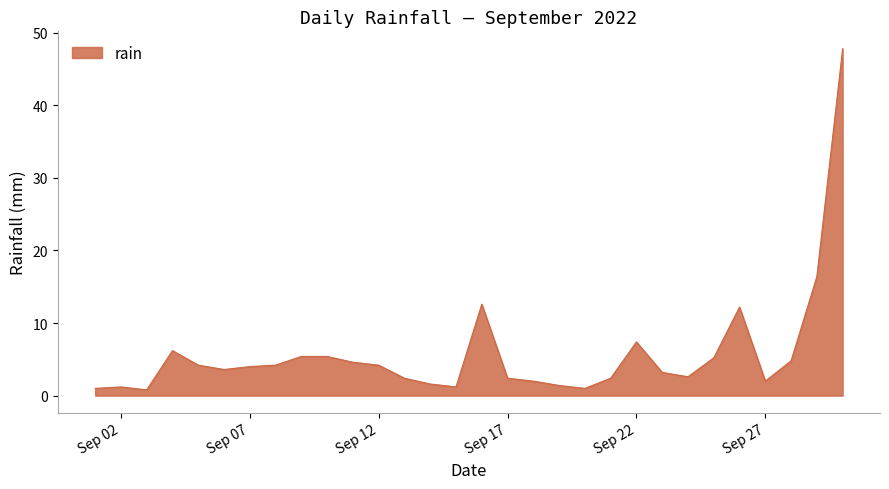

What is the difference between the maximum and minimum values?

47.0